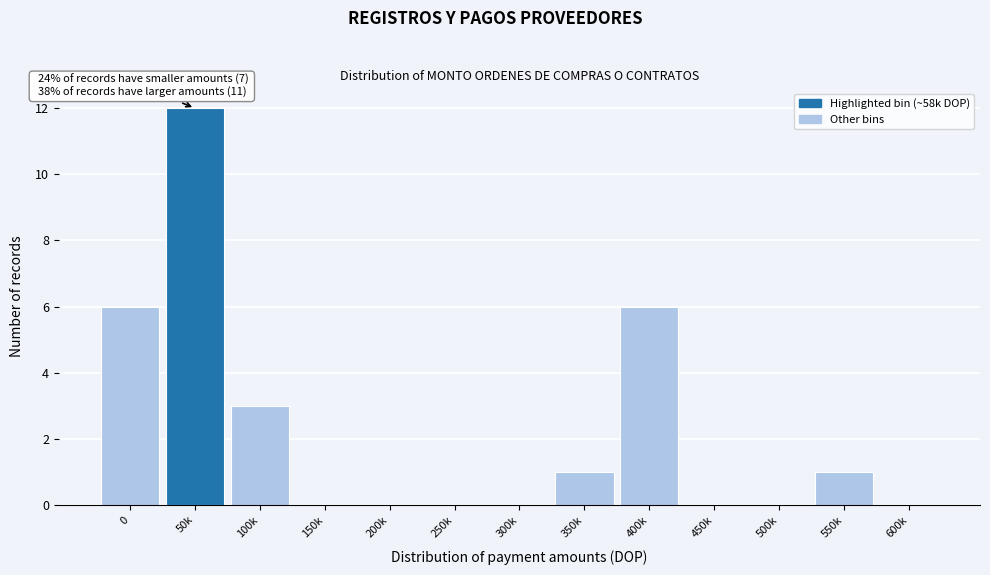

Reading left to right, list all the values displayed in this chart.

0=6	50k=12	100k=3	150k=0	200k=0	250k=0	300k=0	350k=1	400k=6	450k=0	500k=0	550k=1	600k=0